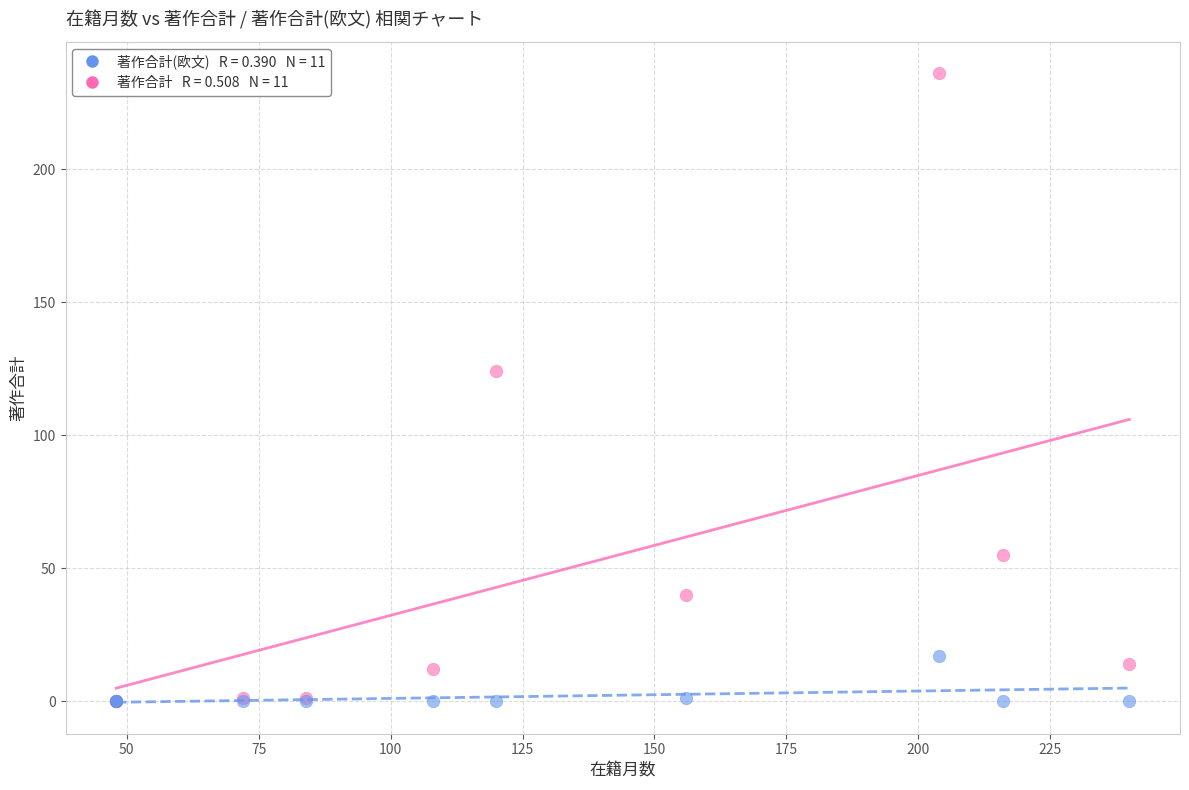

Across all series, what Y value is closest to 118?

124